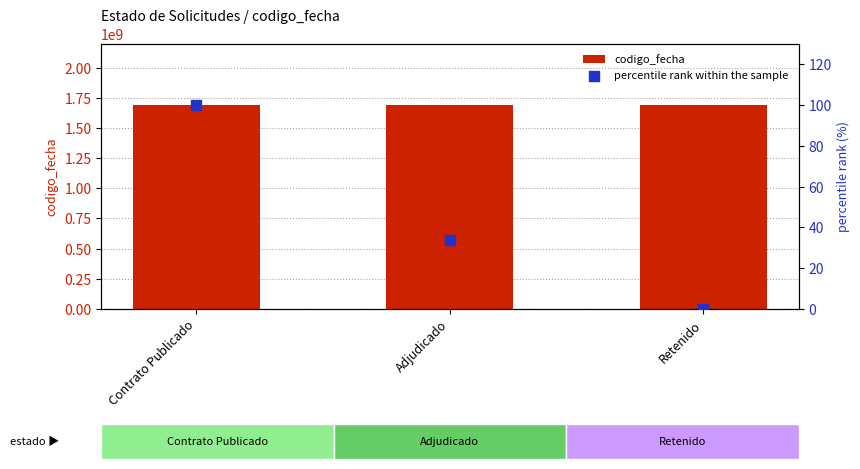

Which series reaches the minimum Y coordinate?

percentile rank within the sample